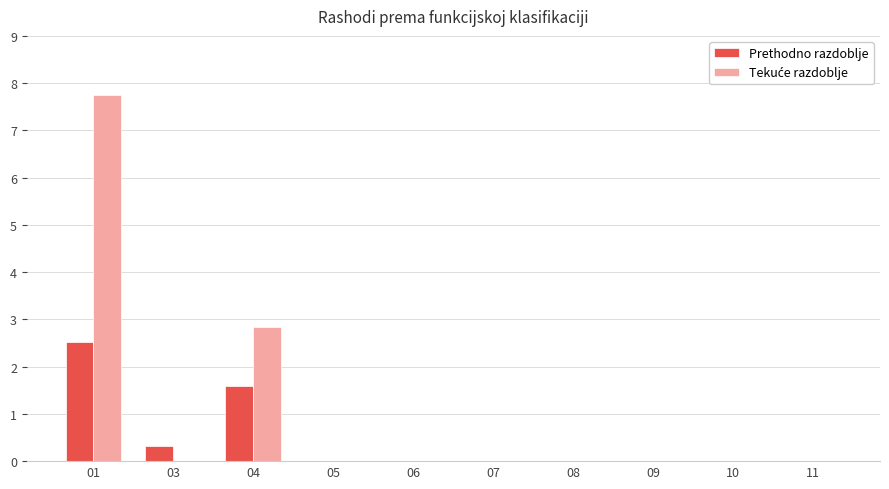

Which series has the largest range (max minus min)?

Tekuće razdoblje